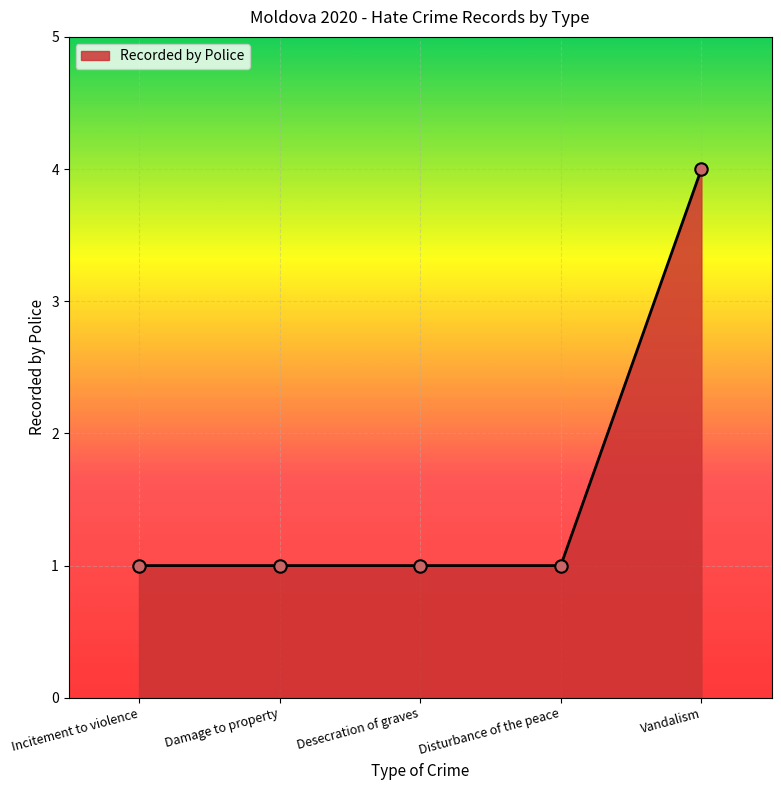

The chart shows a value of 1 at Damage to property. True or false?

True